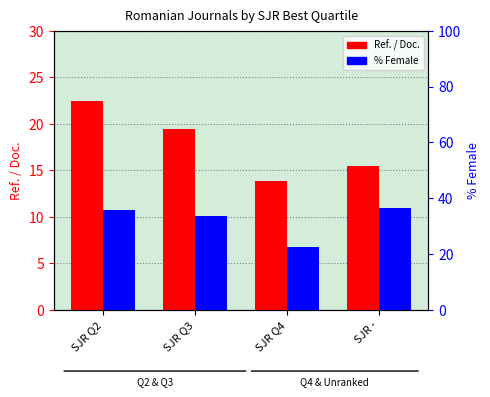

What position from the left is SJR Q3?

2